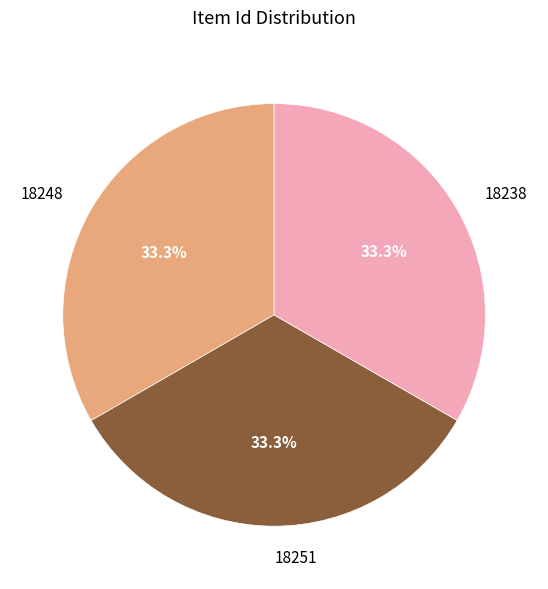

True or false: 18248 accounts for 33% of the total.

True